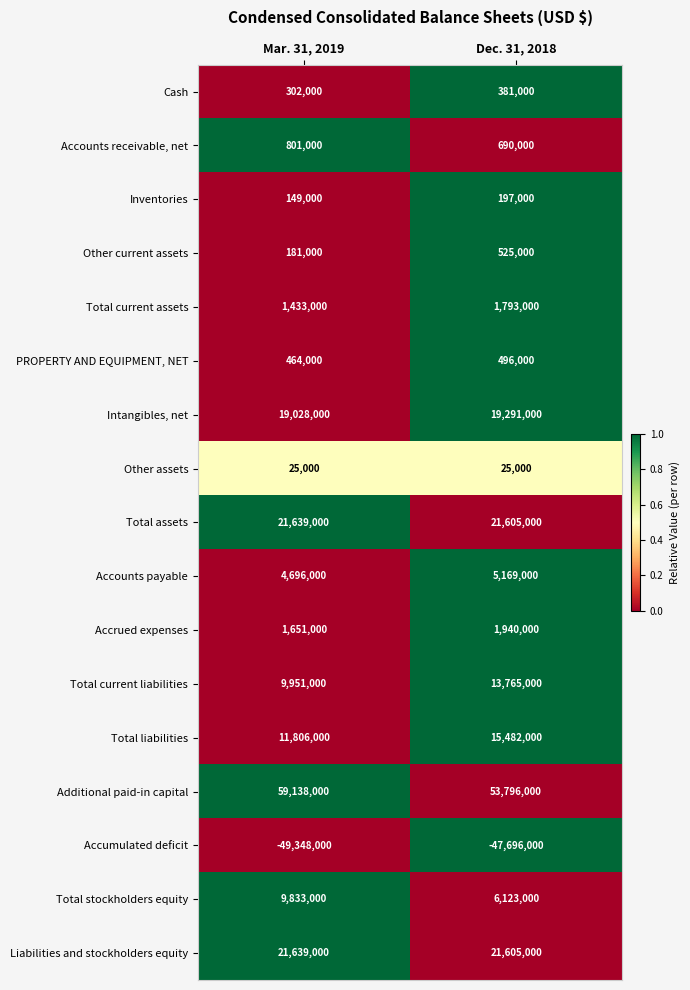

At which category does the chart reach its peak across all series?

Mar. 31, 2019